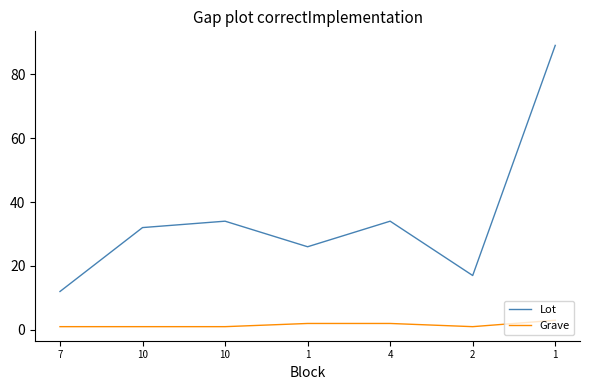

At which category does Lot reach its first local valley?

1